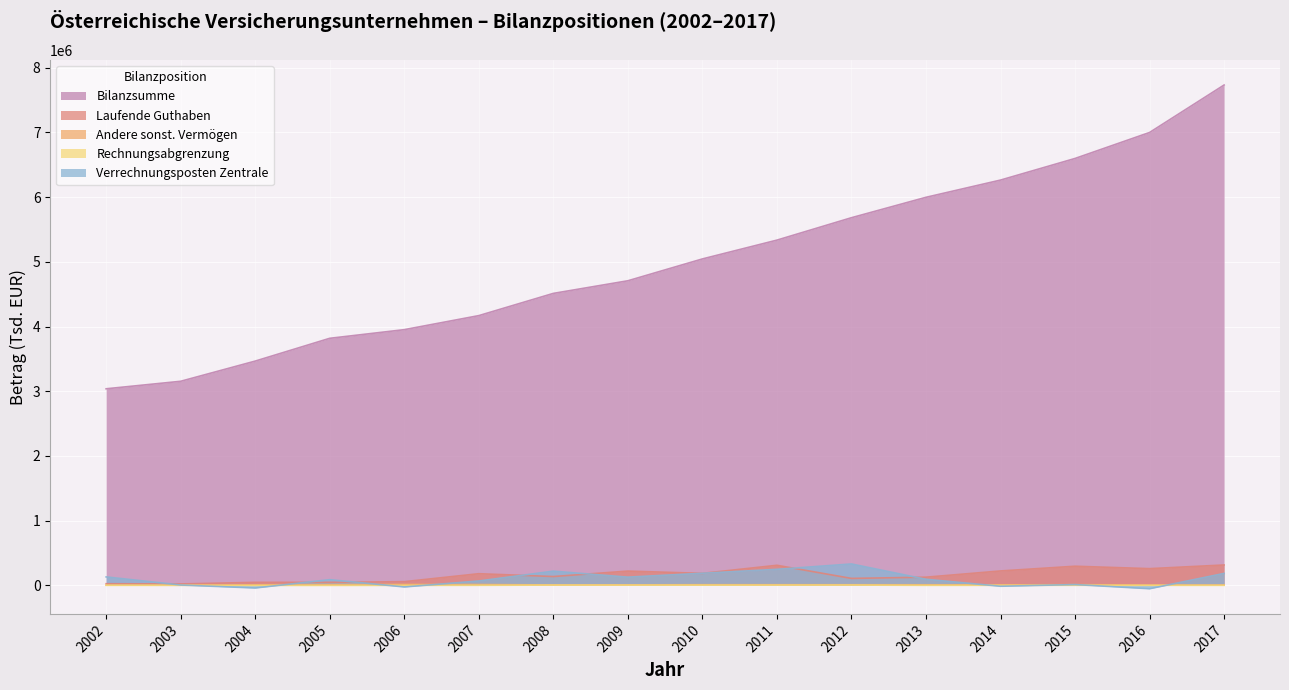

The value of Rechnungsabgrenzung at 2002 is 3287. True or false?

False